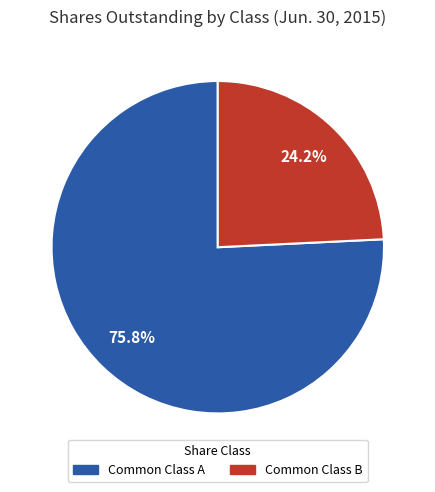

How many segments does this pie chart have?

2